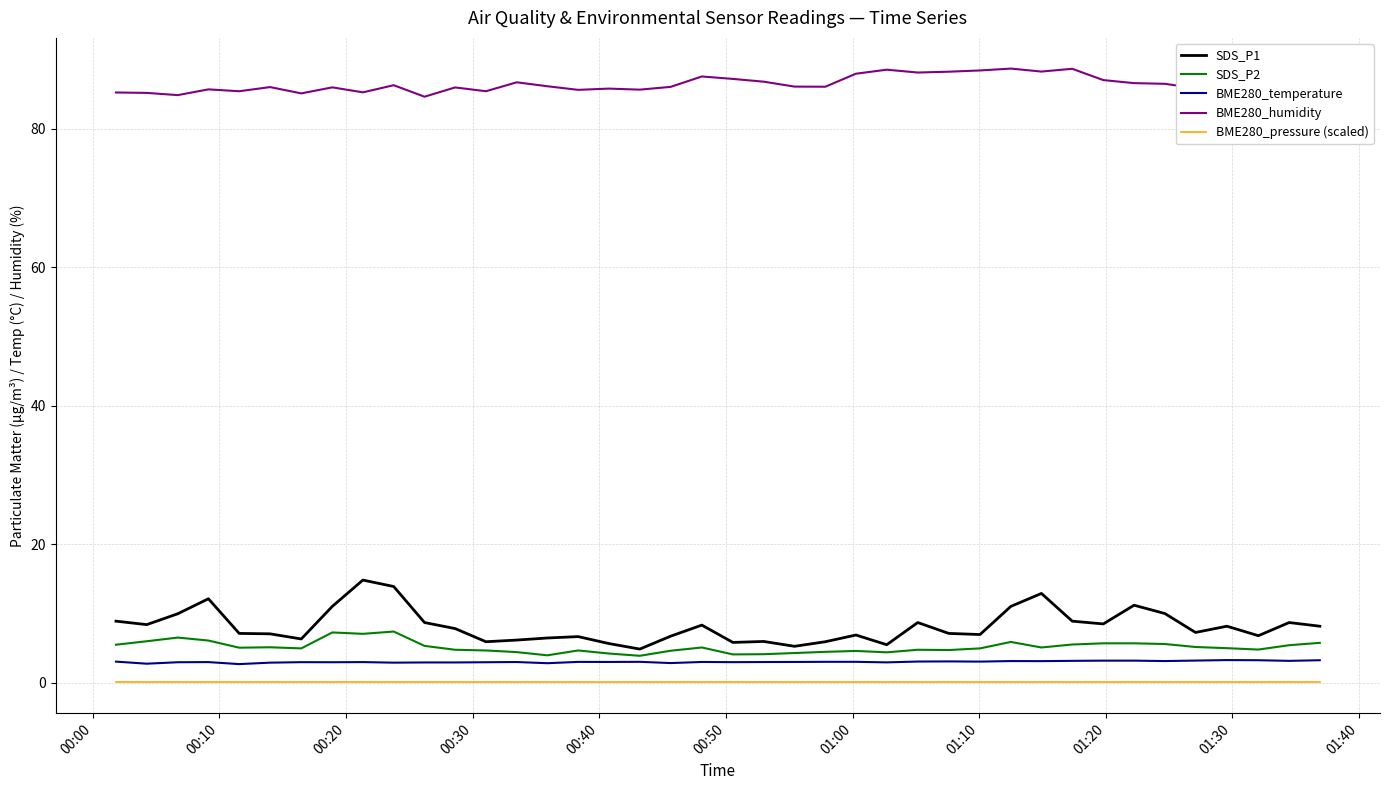

True or false: BME280_humidity and SDS_P2 cross at least once.

False